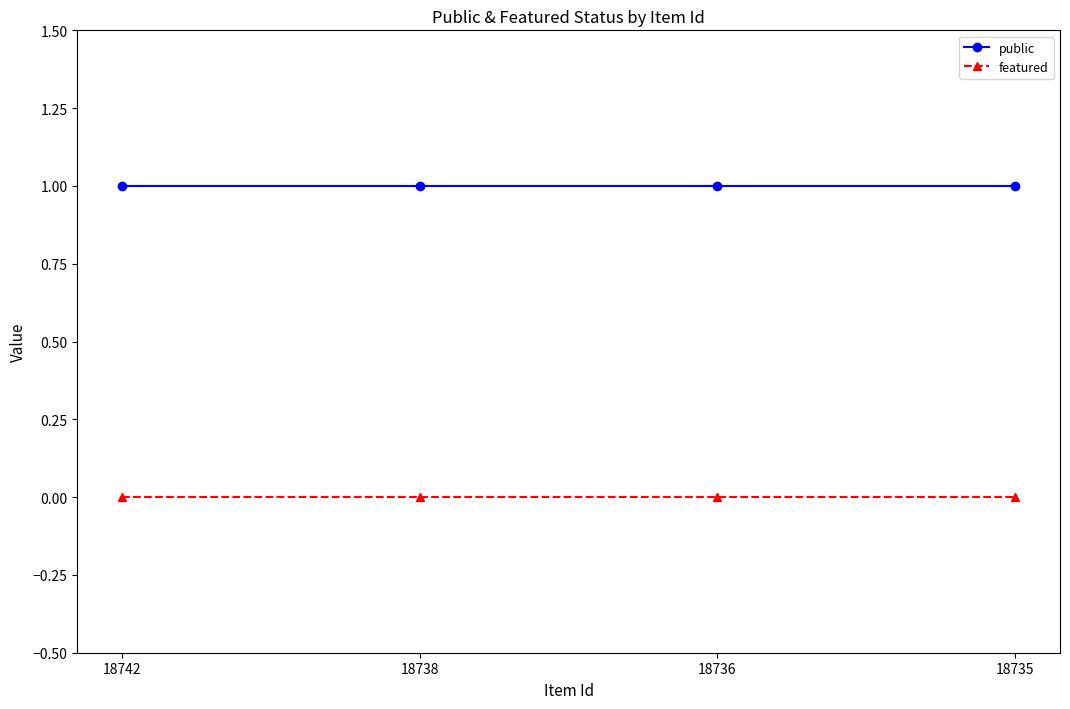

Is the value of featured at 18738 greater than the value of public at 18738?

No